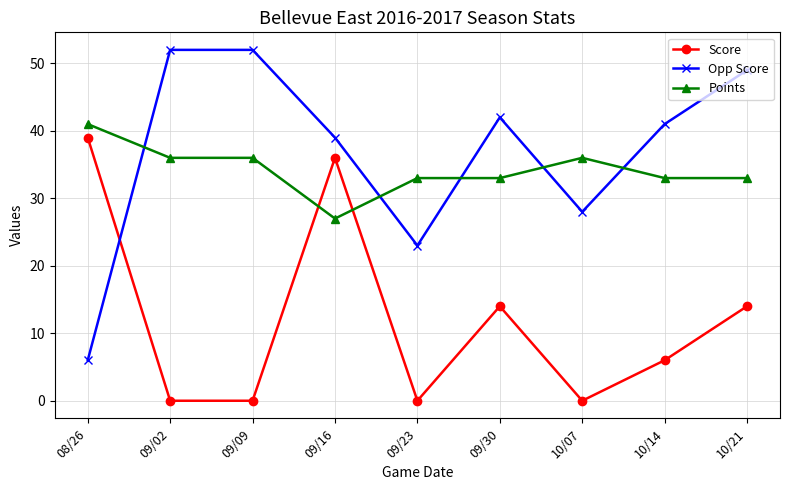

True or false: Opp Score has more than 2 points higher than both neighbors.

False